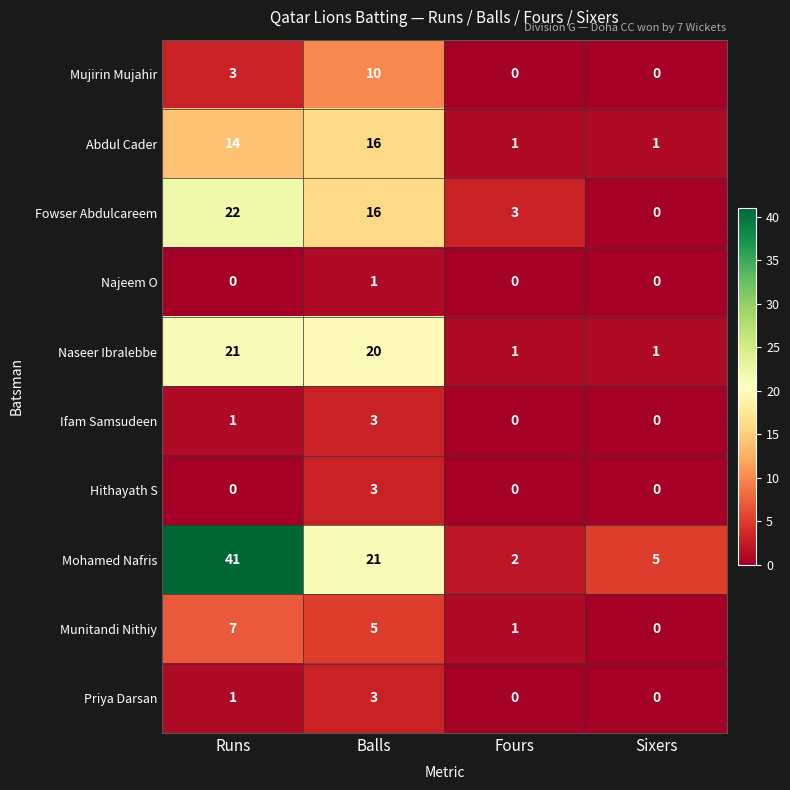

Where is Mujirin Mujahir nearest to the value 5?

Runs